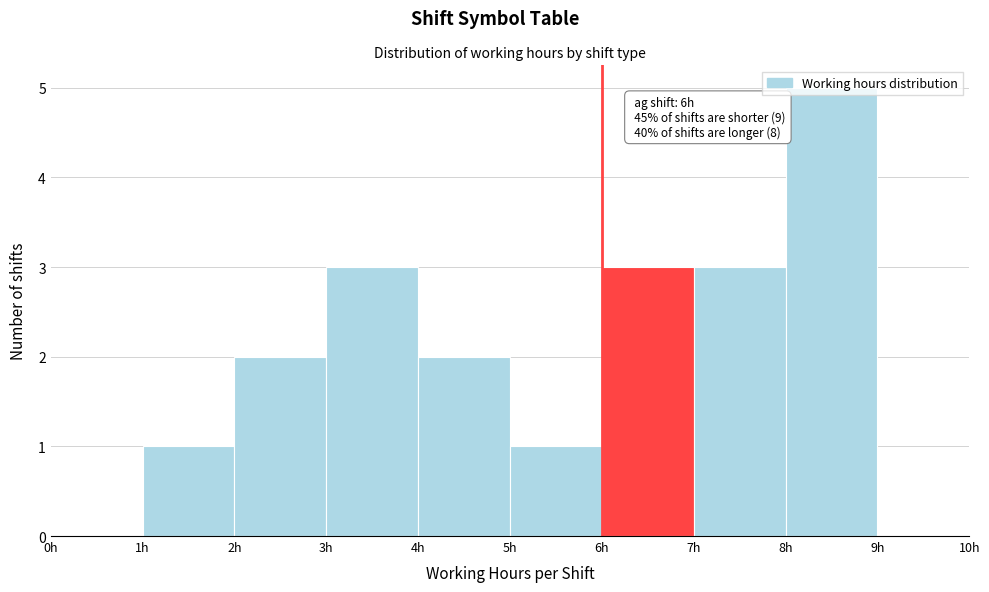

Which range on the x-axis has the tallest bar?

8 to 9